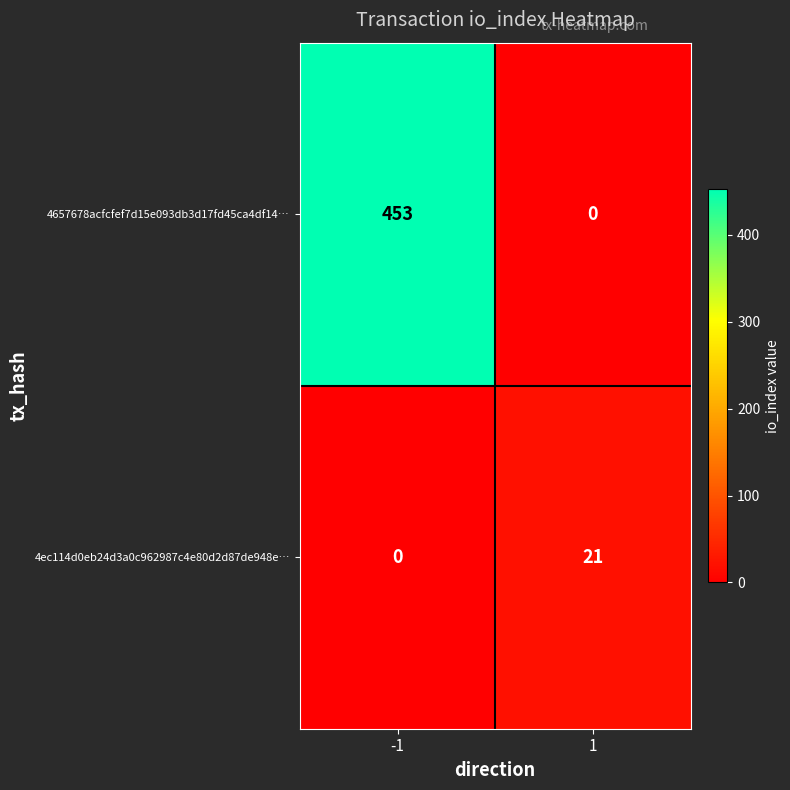

What is the total value across all series at -1?

453